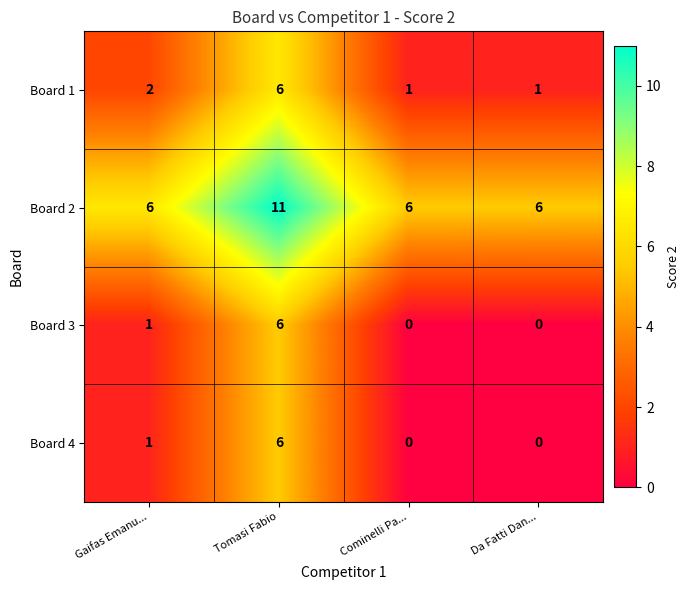

Is it true that Board 4 equals 1 at Gaifas Emanu...?

True